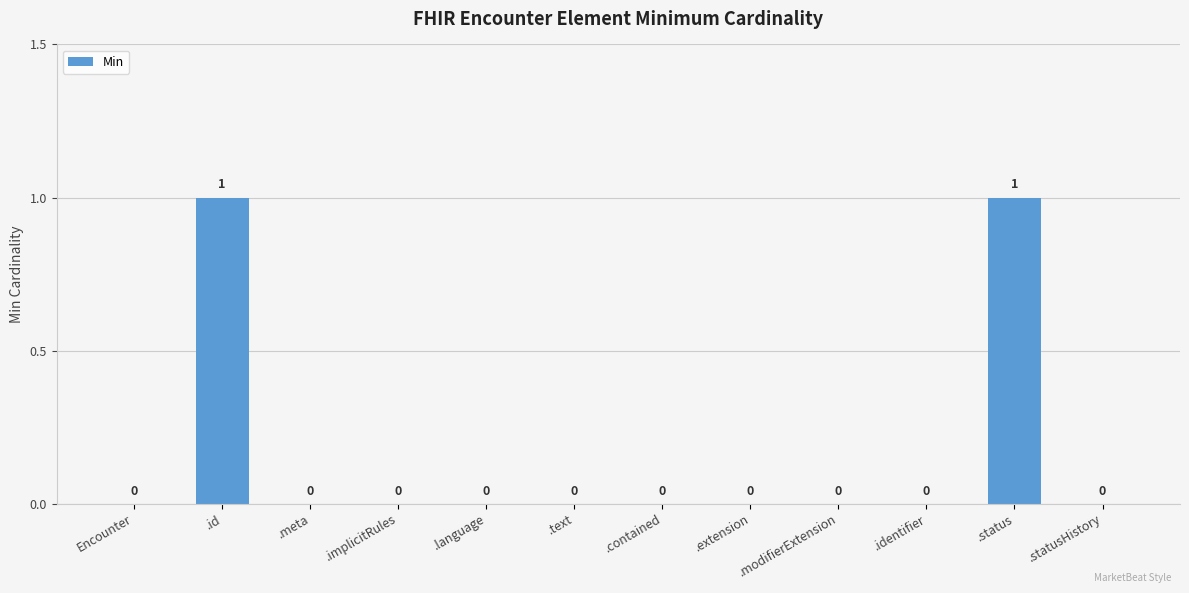

Between .status and .language, which is larger?

.status